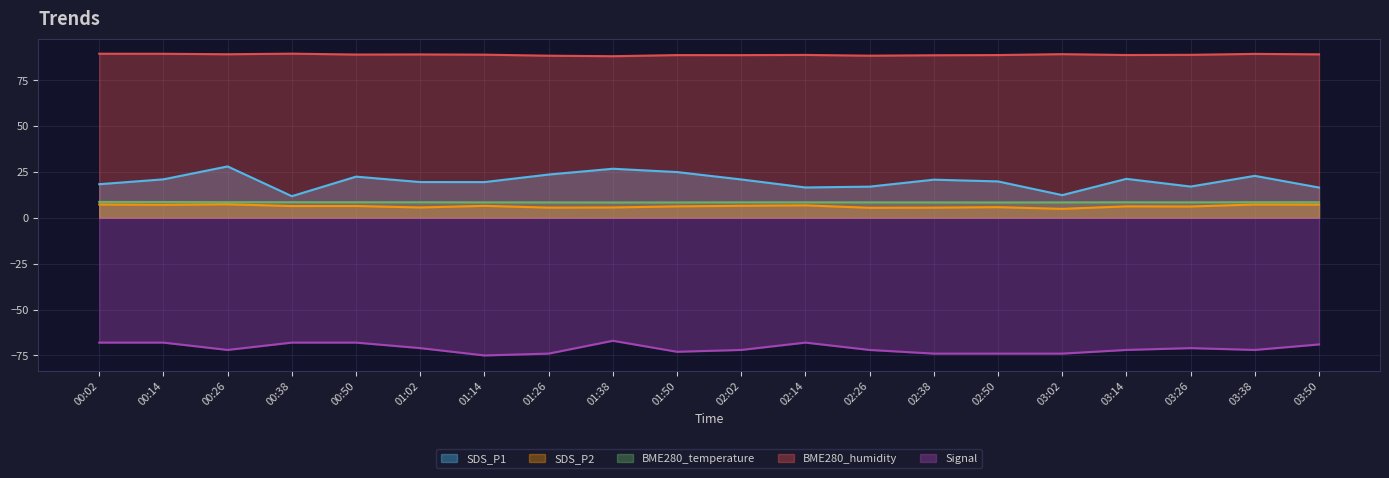

Reading left to right, what are all the values shown in this chart?

SDS_P1: 18.3	21.0	28.0	11.8	22.4	19.5	19.5	23.6	26.8	24.9	20.9	16.6	17.0	20.8	19.9	12.4	21.2	17.1	22.9	16.5
SDS_P2: 7.3	7.1	7.4	6.4	6.5	5.7	6.5	5.6	5.7	6.2	6.6	6.8	5.5	5.5	5.8	4.9	6.2	6.2	7.3	7.2
BME280_temperature: 8.7	8.6	8.5	8.5	8.5	8.5	8.4	8.4	8.4	8.4	8.5	8.4	8.4	8.4	8.4	8.4	8.5	8.4	8.5	8.5
BME280_humidity: 89.4	89.4	89.2	89.5	89.0	89.1	88.9	88.4	88.1	88.7	88.7	88.8	88.4	88.6	88.7	89.2	88.7	88.8	89.4	89.1
Signal: -68.0	-68.0	-72.0	-68.0	-68.0	-71.0	-75.0	-74.0	-67.0	-73.0	-72.0	-68.0	-72.0	-74.0	-74.0	-74.0	-72.0	-71.0	-72.0	-69.0